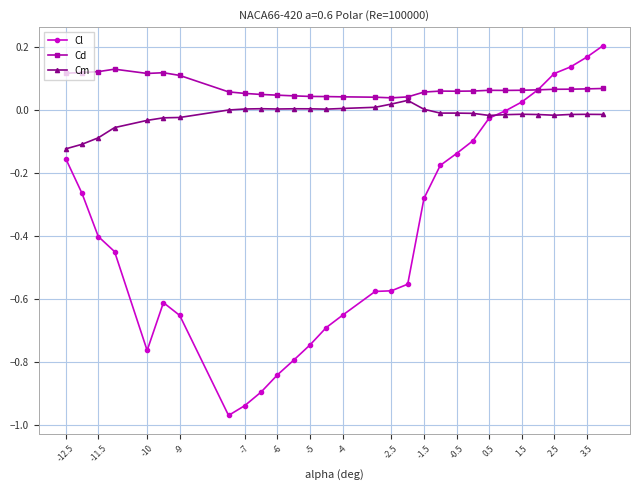

Which series has the largest range (max minus min)?

Cl